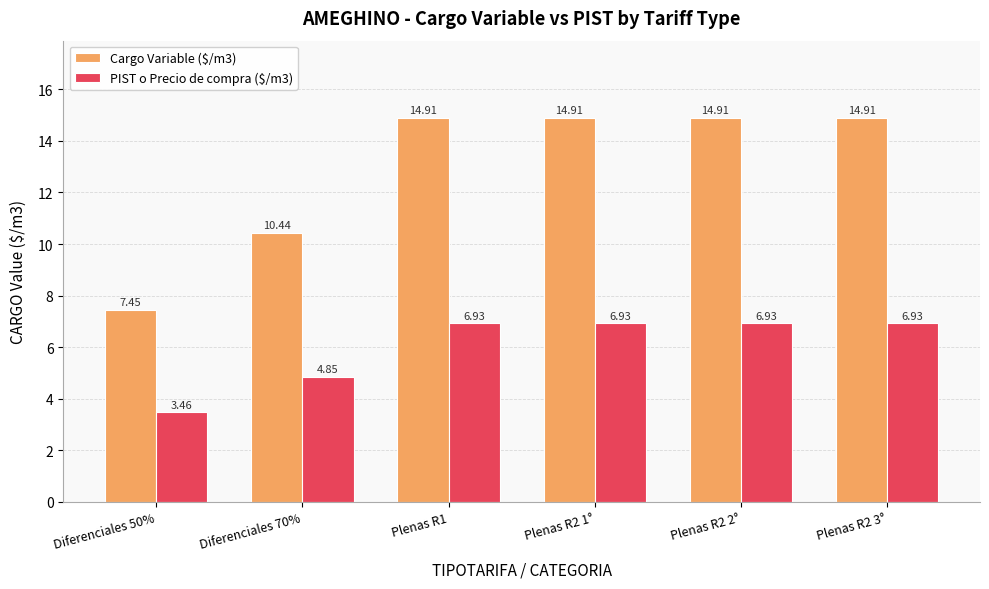

What is the total value across all series at Plenas R2 1°?

21.8